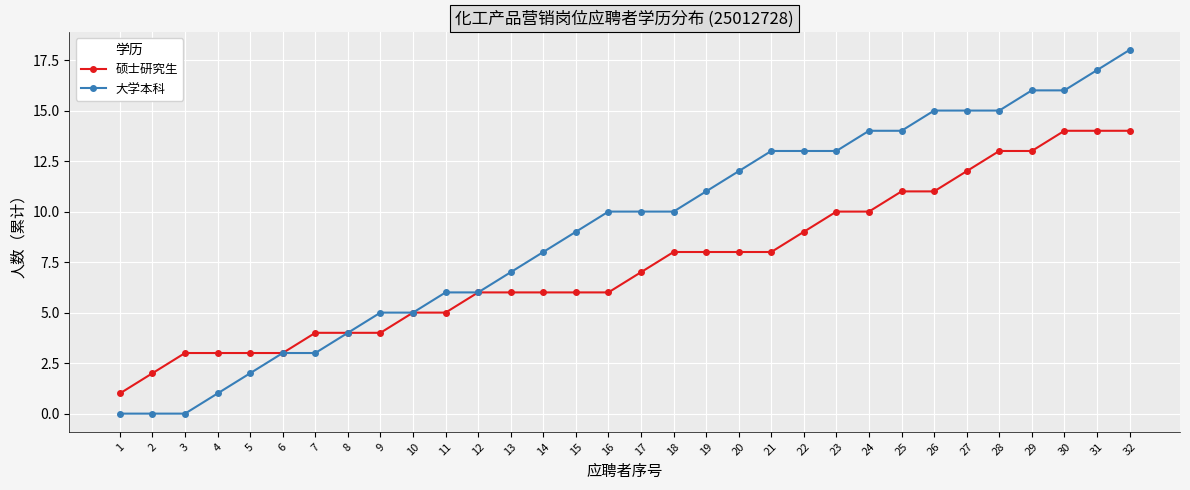

Rank the series at 17 from highest to lowest value.

大学本科, 硕士研究生